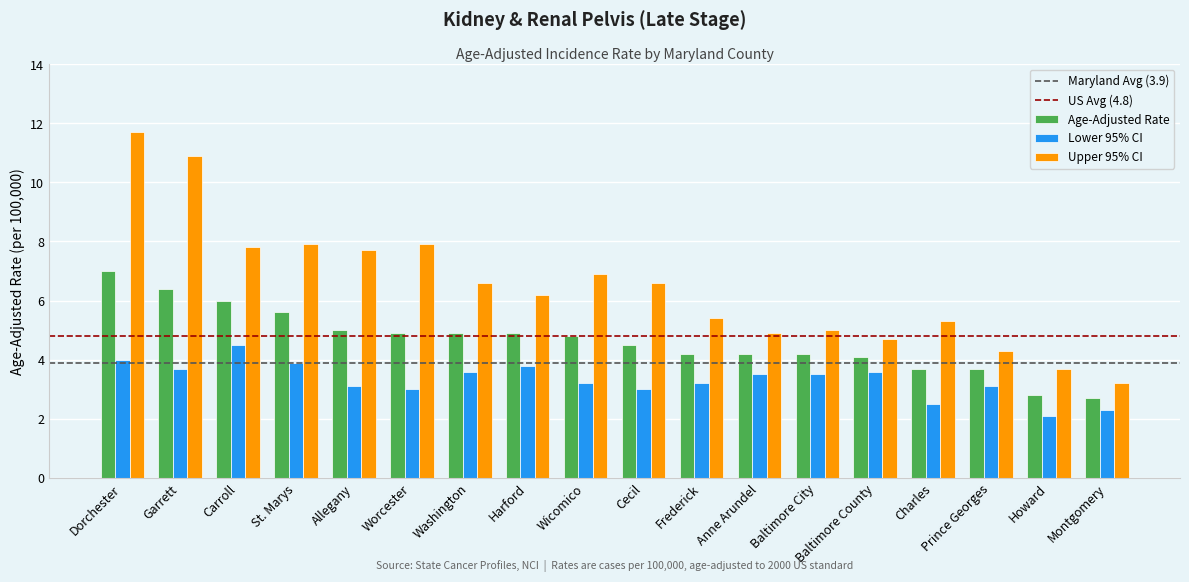

Which series has the largest total across all categories?

Upper 95% CI